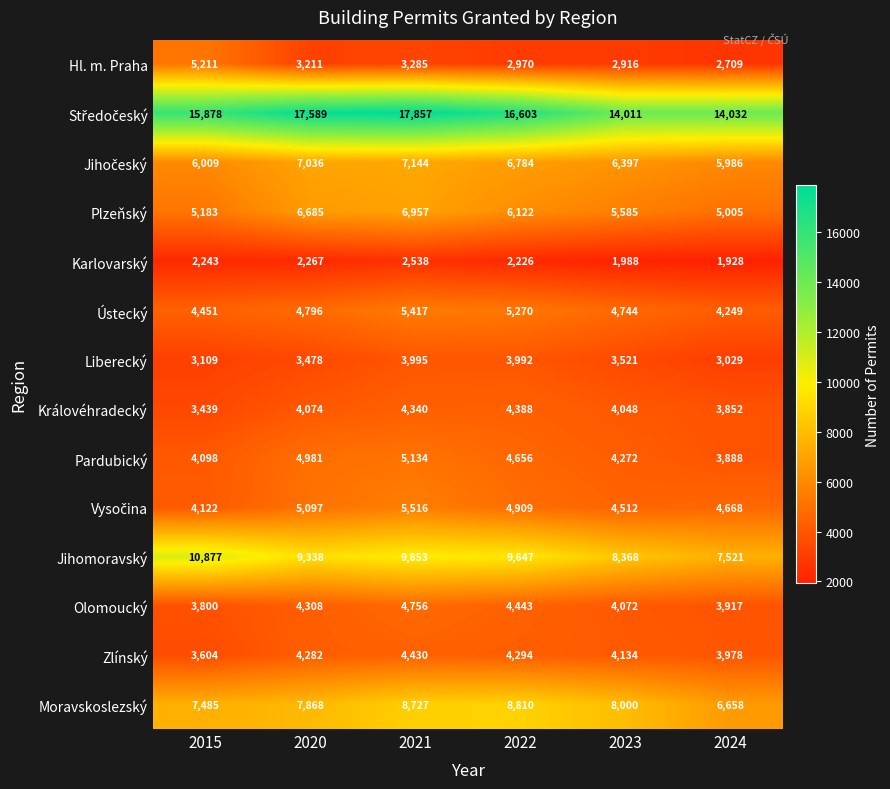

What is the maximum value shown in the chart?

17857